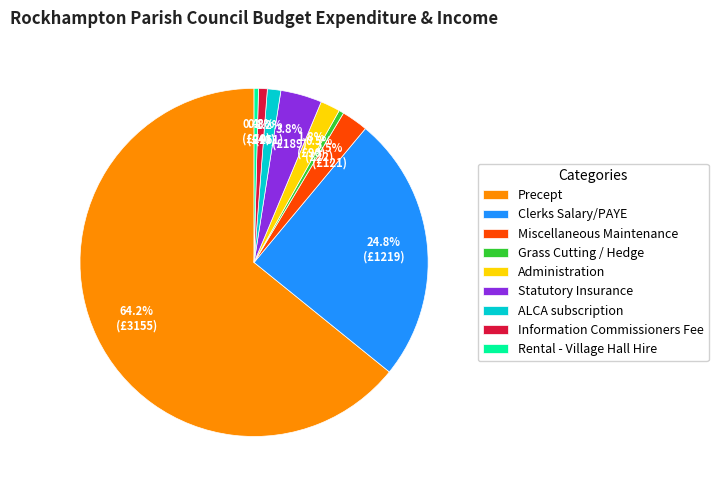

Which category has the biggest portion of the pie?

Precept